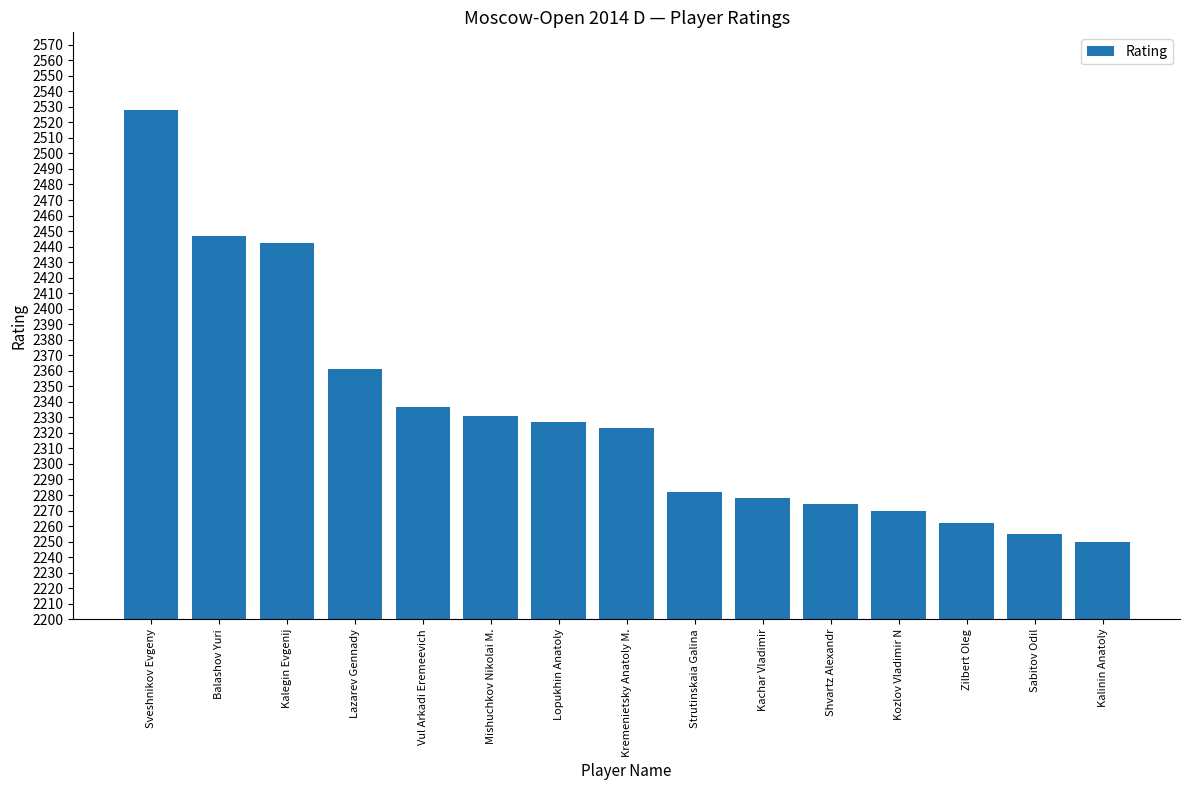

What is the ratio of the value at Strutinskaia Galina to the value at Shvartz Alexandr?

1.0